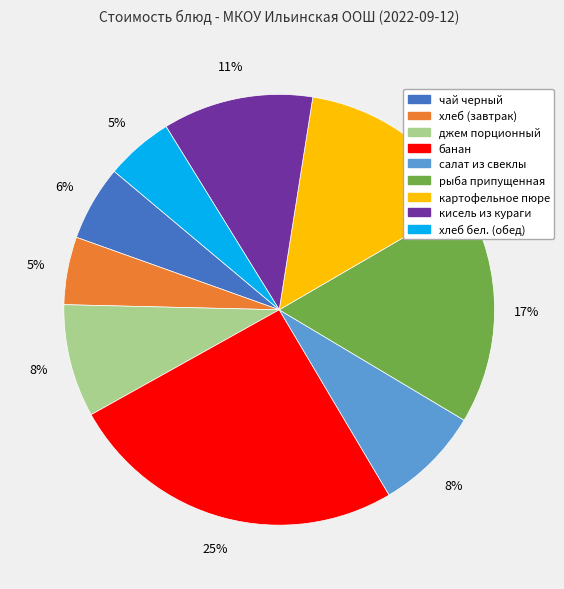

Is чай черный the majority of the pie?

No